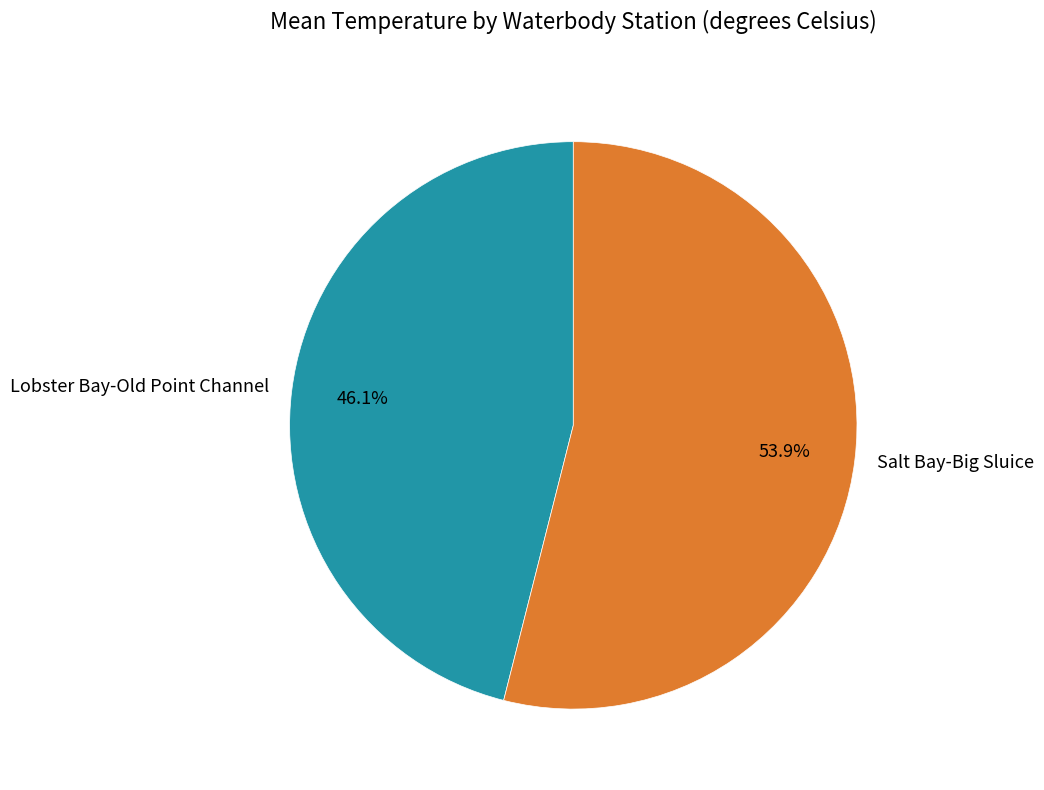

Is the sum of Lobster Bay-Old Point Channel and Salt Bay-Big Sluice greater than half?

Yes